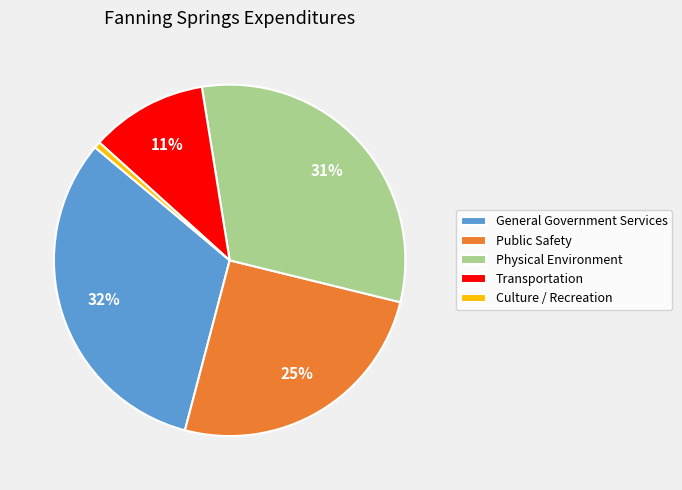

Is the sum of Public Safety and General Government Services greater than half?

Yes